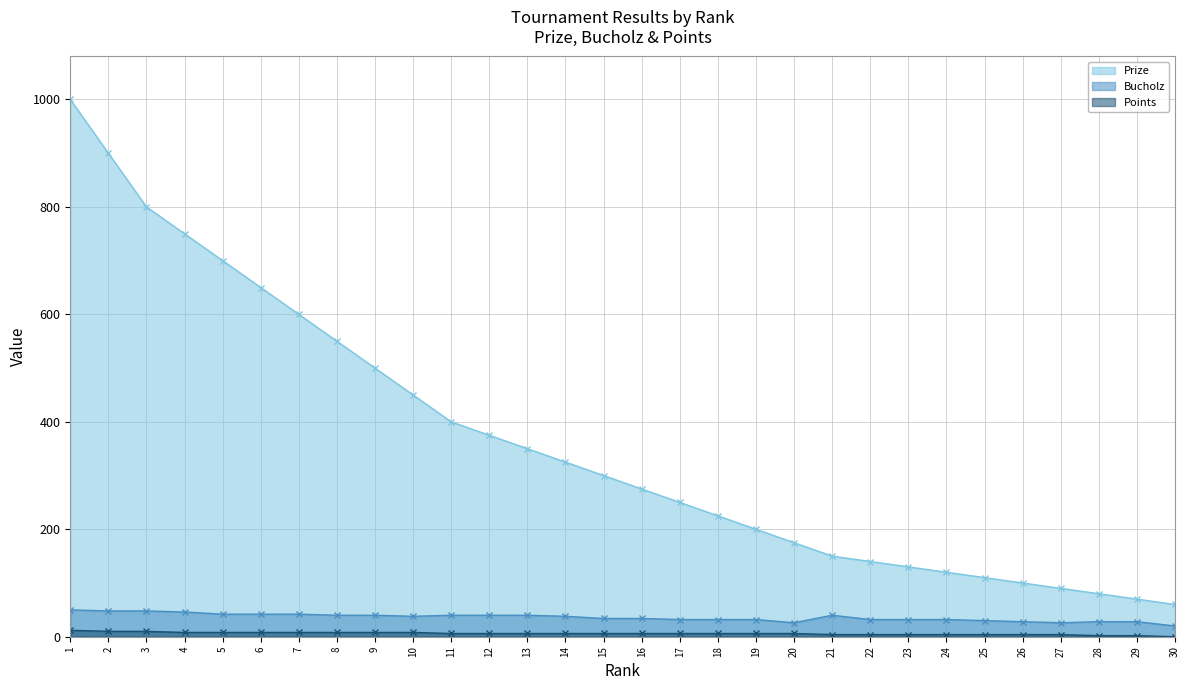

Which series has the widest spread of values?

Prize